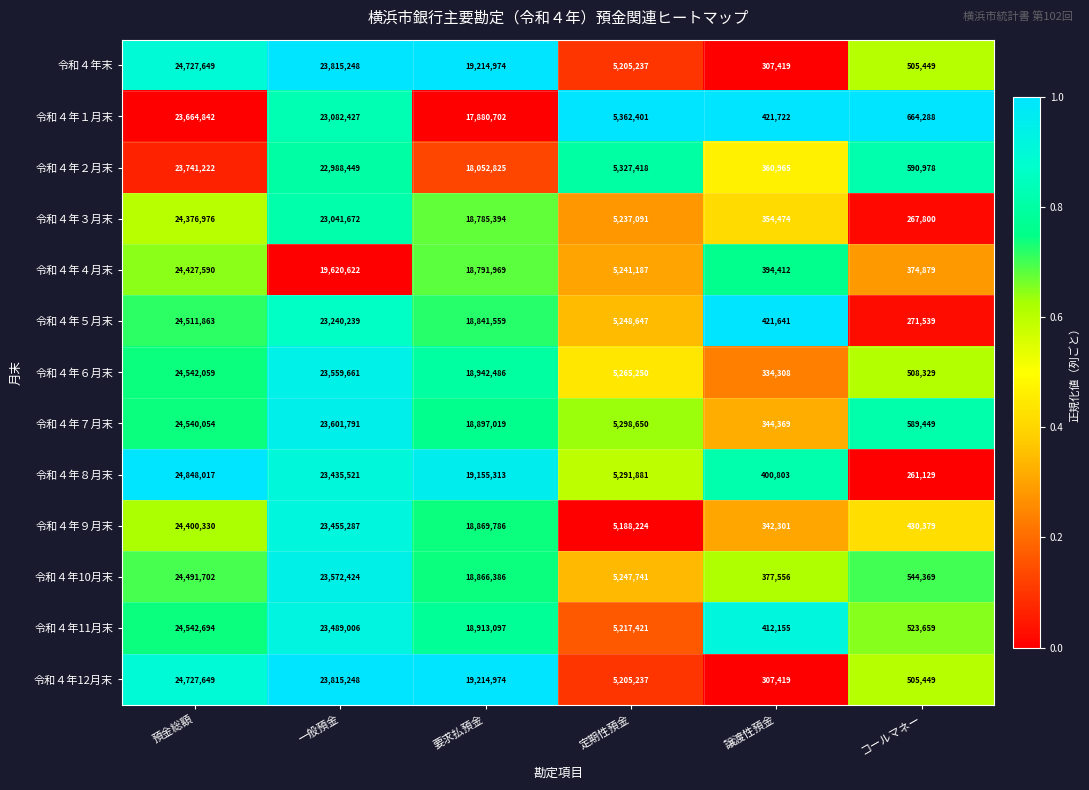

Is it true that 令和４年８月末 equals 19155313 at 要求払預金?

True